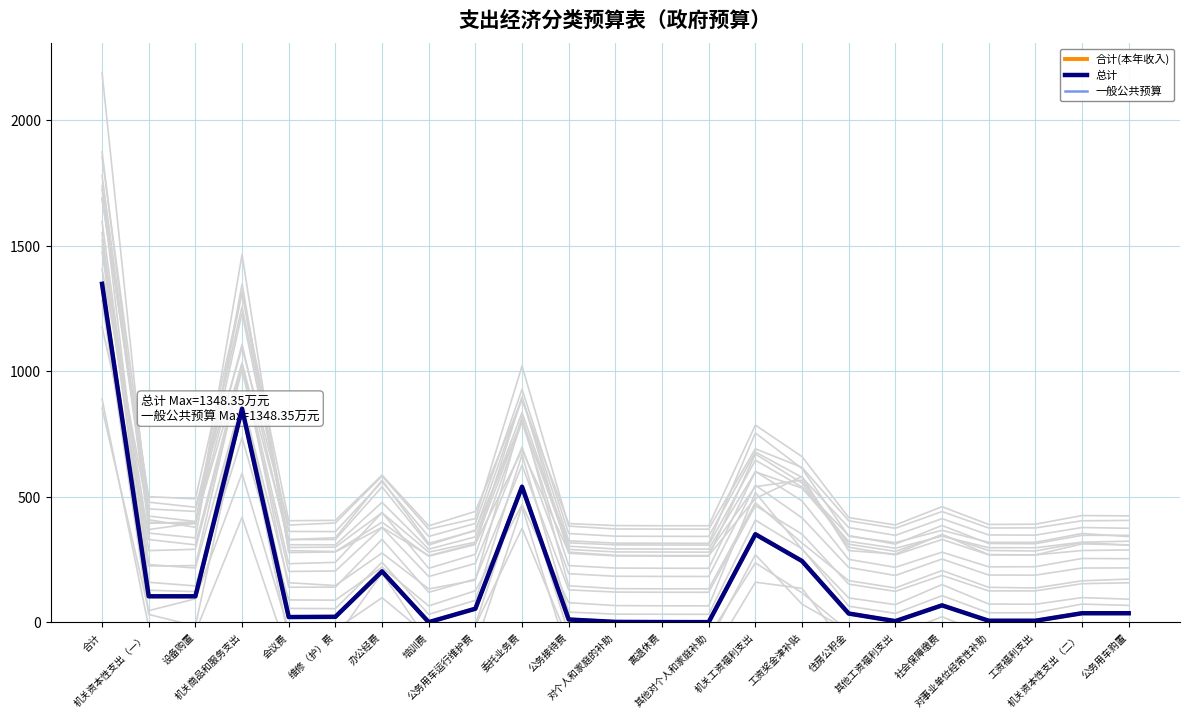

What is the average value of the 总计 series?

175.9